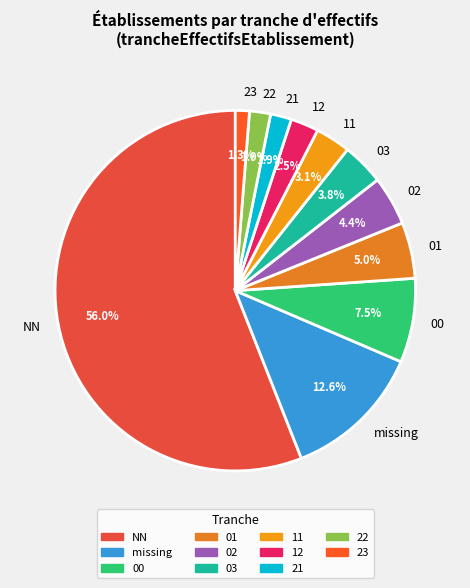

Which slice is the largest?

NN